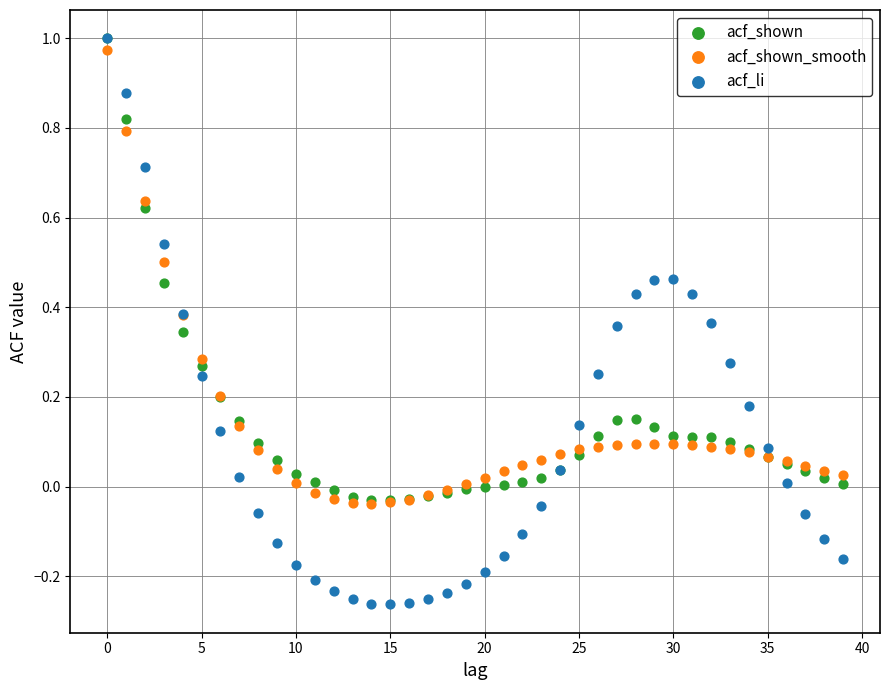

What are all the series names shown in the legend?

acf_shown, acf_shown_smooth, acf_li